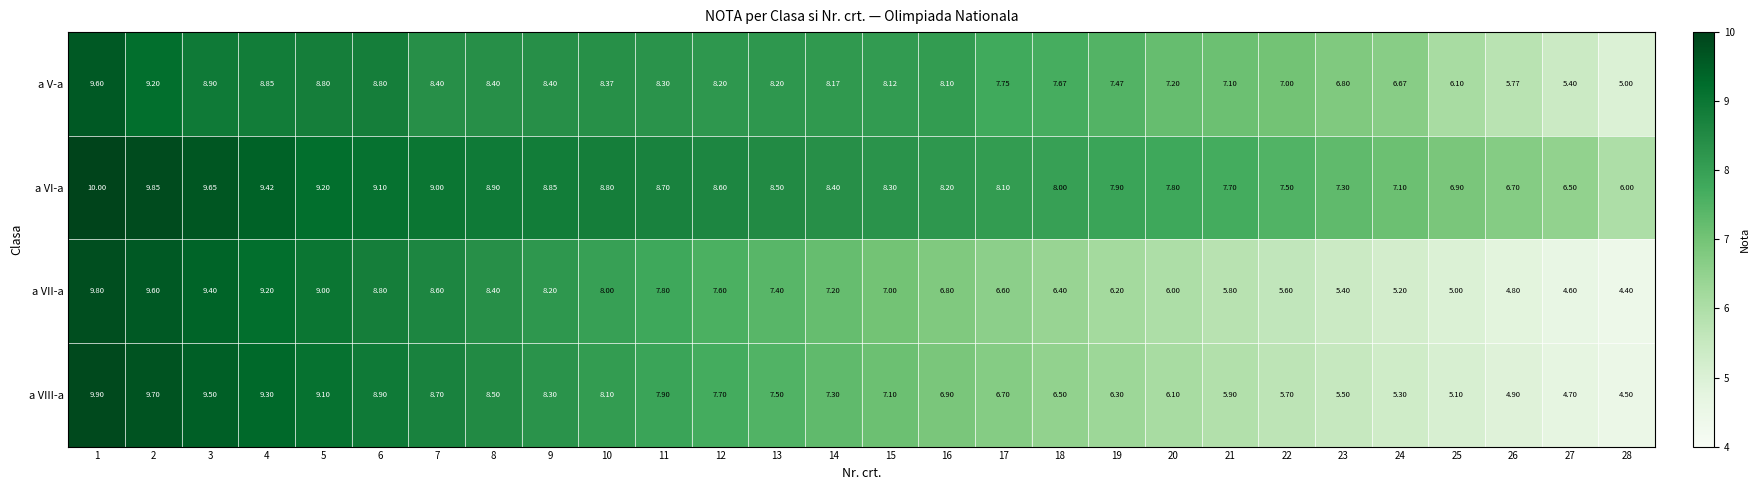

List the series in order of their peak value, lowest first.

a V-a, a VII-a, a VIII-a, a VI-a